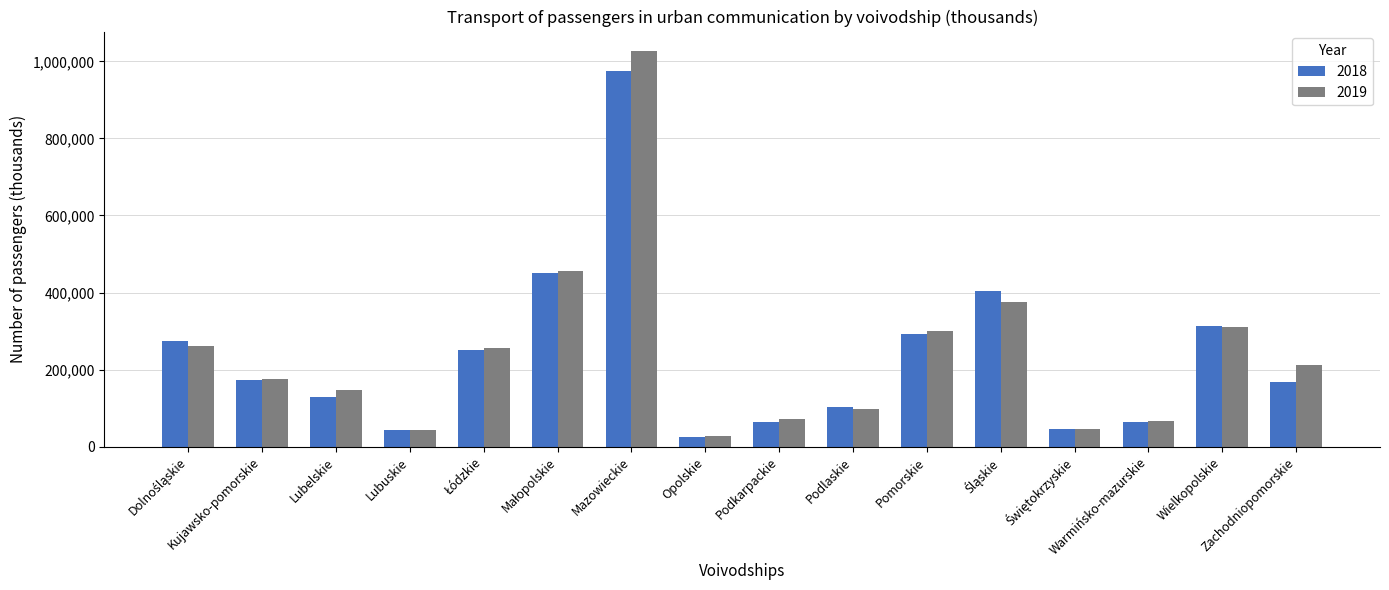

What is the value of the 2018 bar at the 6th from the left?

450700